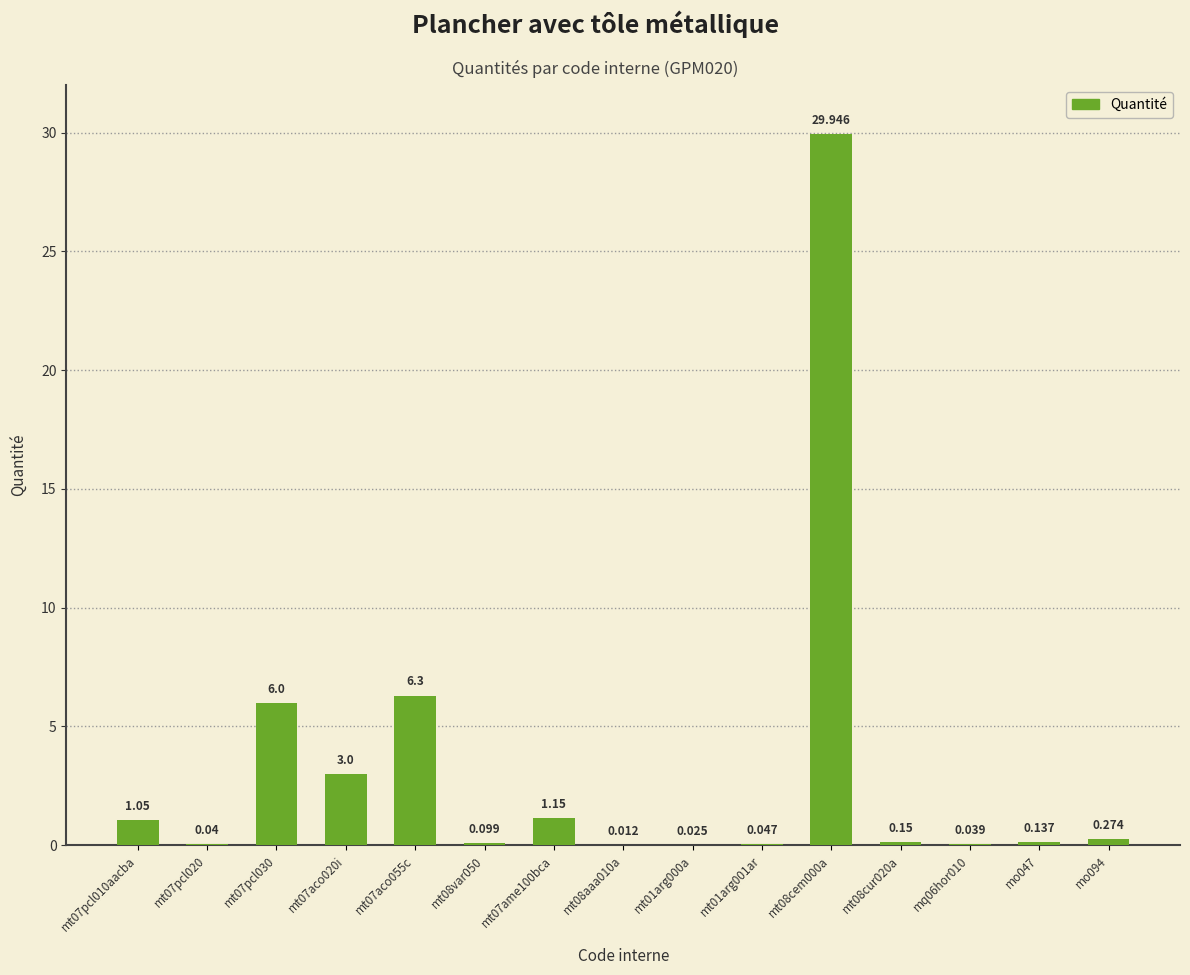

Rank the categories by value from lowest to highest.

mt08aaa010a, mt01arg000a, mq06hor010, mt07pcl020, mt01arg001ar, mt08var050, mo047, mt08cur020a, mo094, mt07pcl010aacba, mt07ame100bca, mt07aco020i, mt07pcl030, mt07aco055c, mt08cem000a